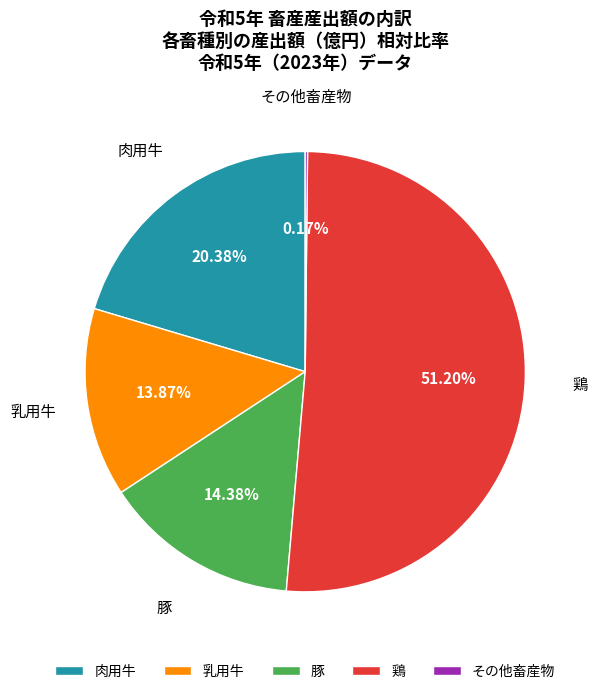

Which slice is the largest?

鶏